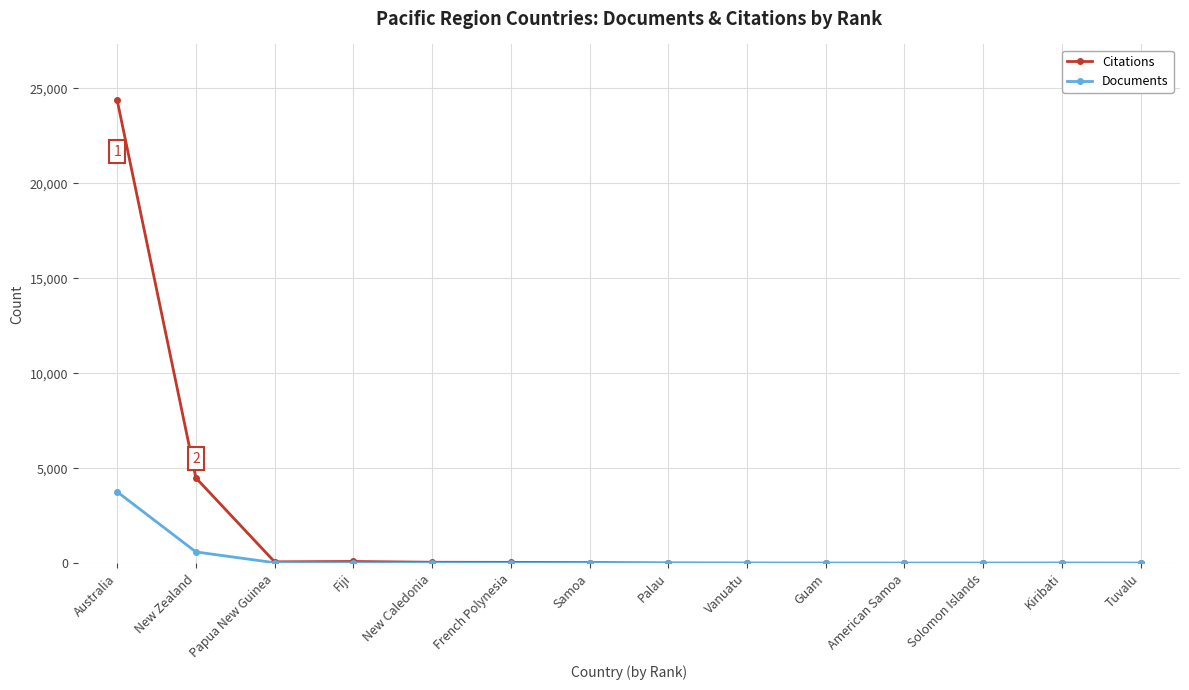

Which series has the widest spread of values?

Citations